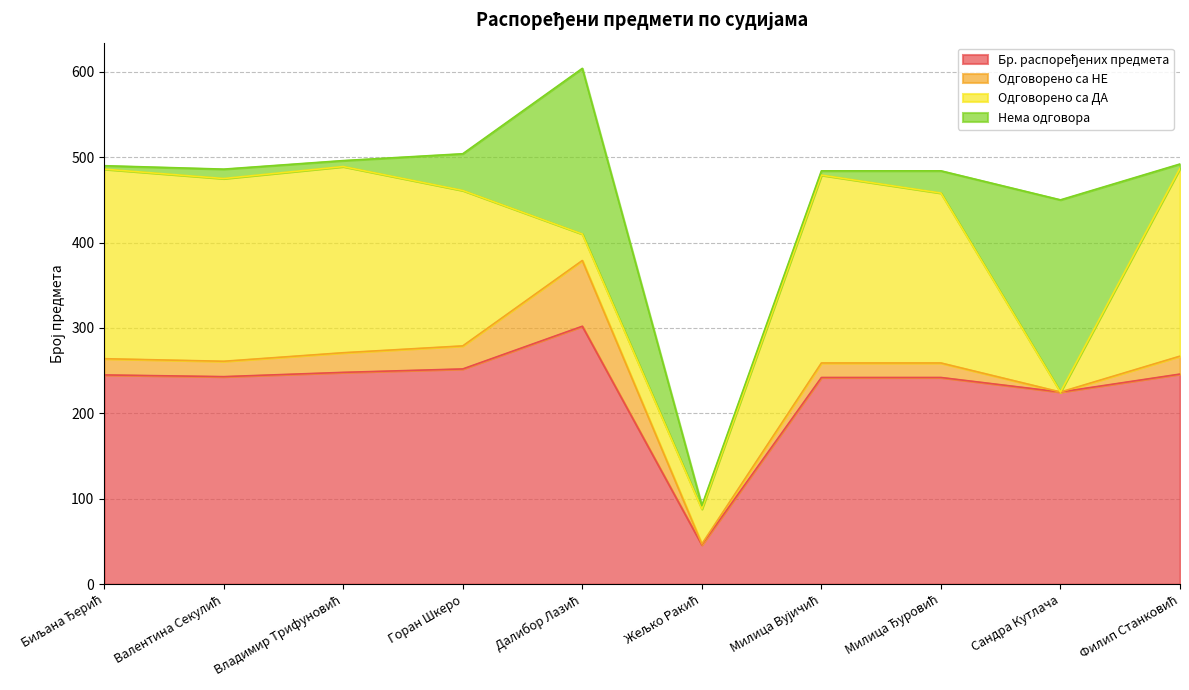

Between Сандра Кутлача and Горан Шкеро, which is larger?

Горан Шкеро